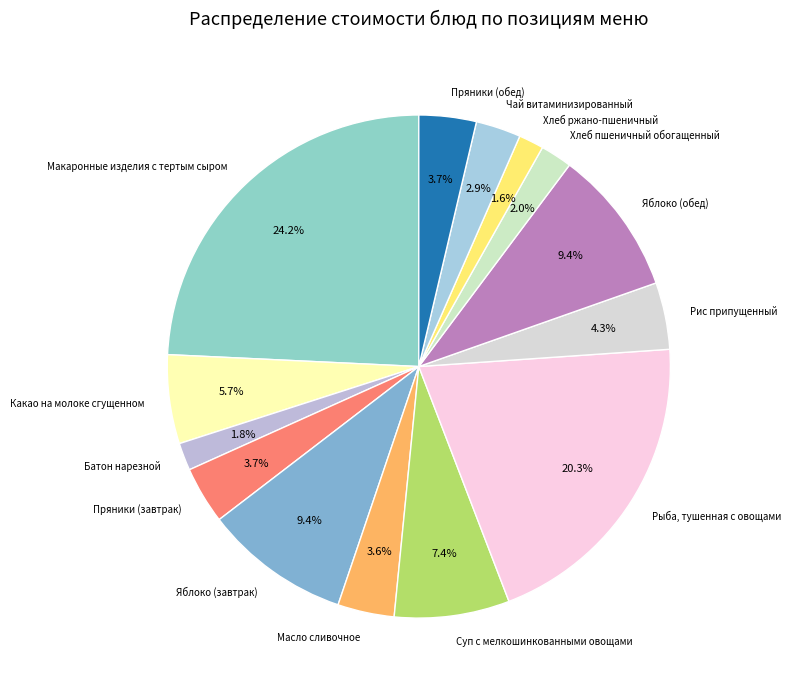

Which category has the biggest portion of the pie?

Макаронные изделия с тертым сыром